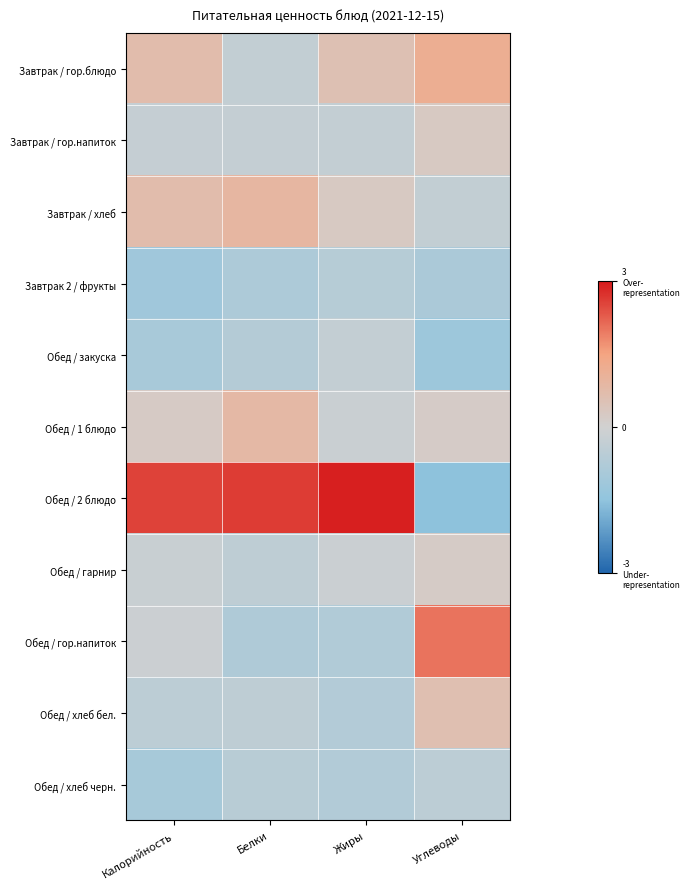

Which has a higher value, Белки or Углеводы?

Углеводы